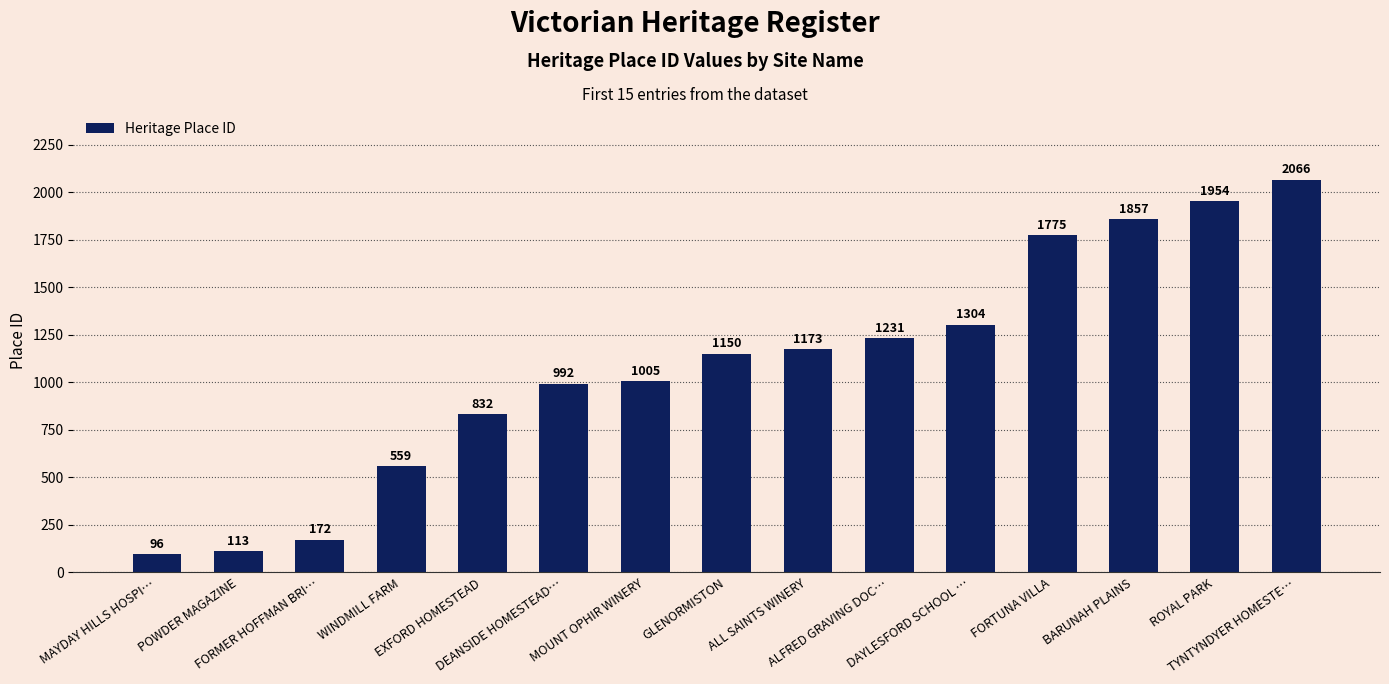

What is the difference between the second highest and second lowest values?

1841